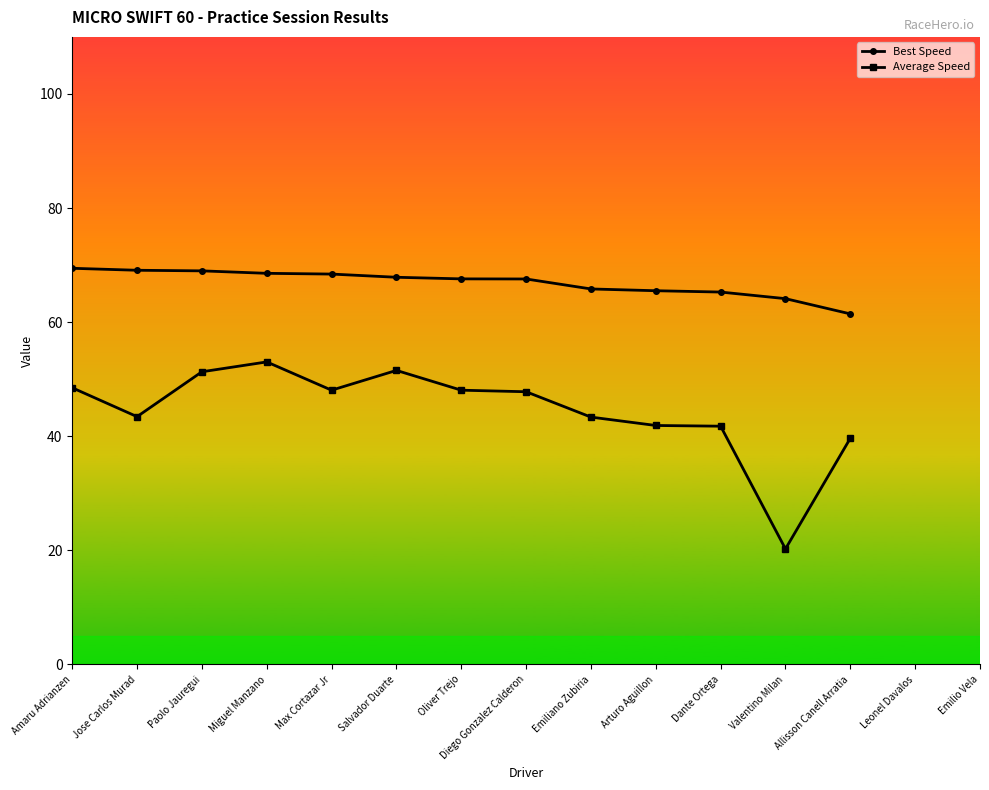

Where is the first local minimum for Average Speed?

Jose Carlos Murad